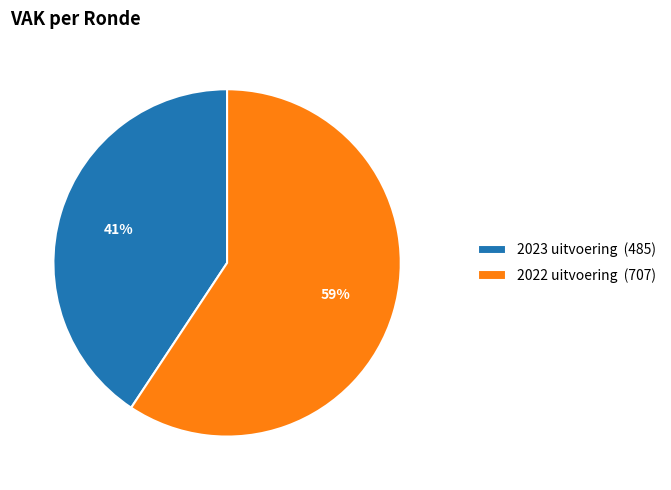

Rank the categories by value from lowest to highest.

2023 uitvoering, 2022 uitvoering